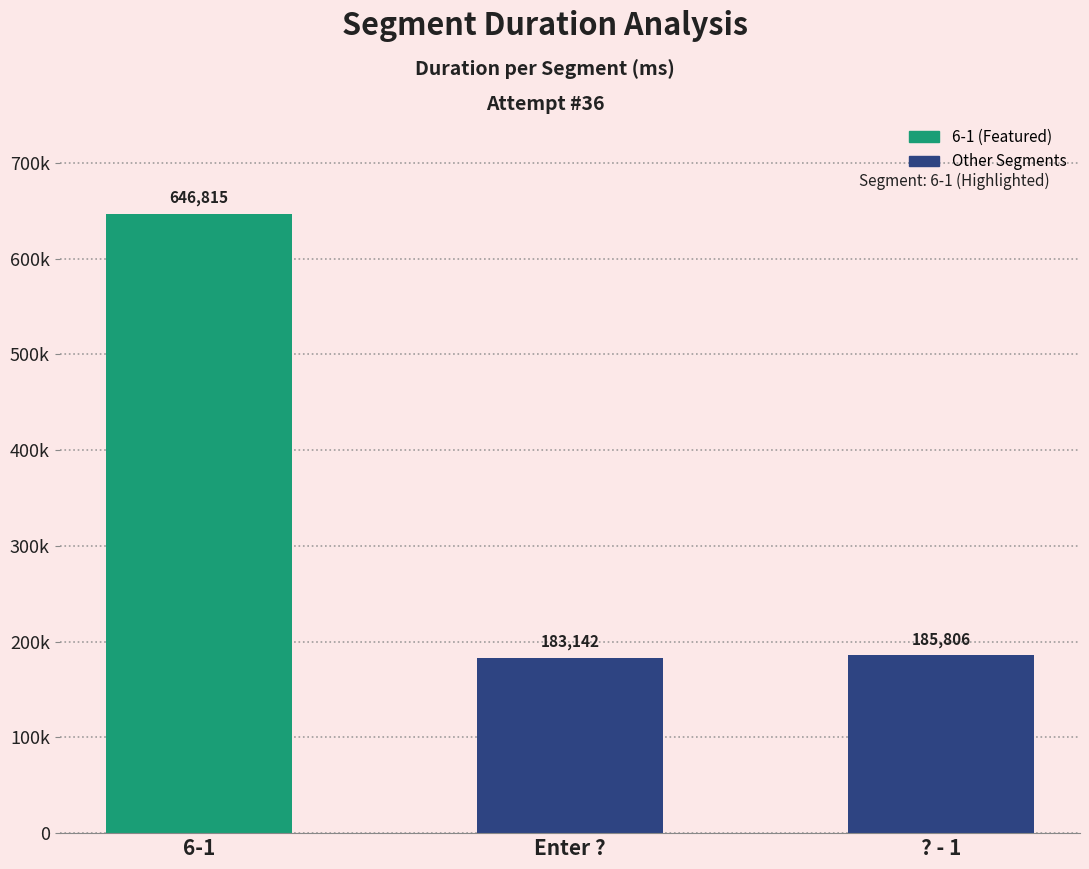

Rank the categories by value from lowest to highest.

Enter ?, ? - 1, 6-1